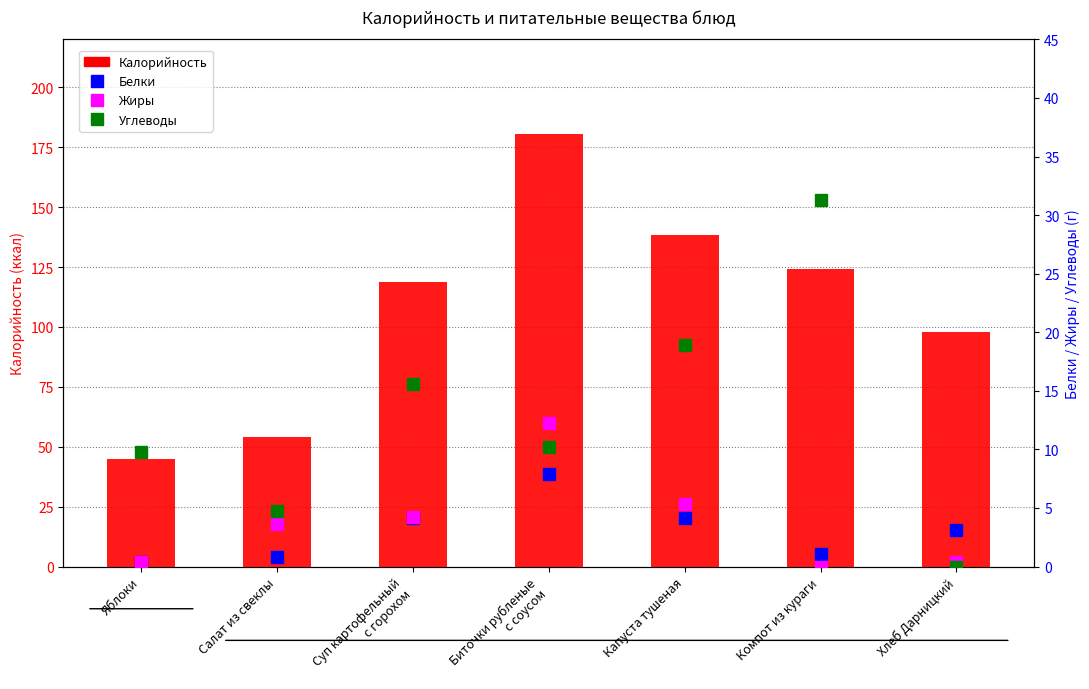

How many values in the Жиры series exceed 3?

4